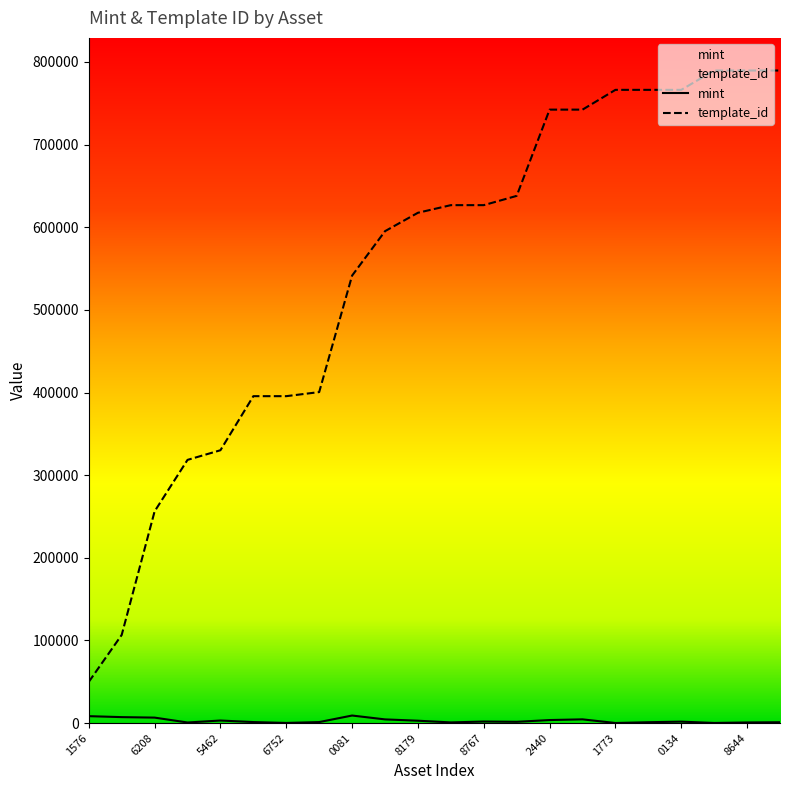

True or false: template_id has a value of 626718 at 1099838717436.

True